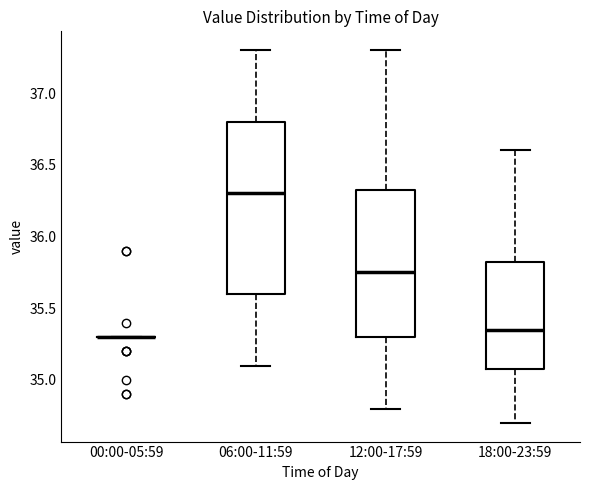

Reading left to right, read every box against the y-axis: the position of its median line, the range the box covers, and the ends of its whiskers. The values are not printed on the chart, so give them approximately, as read against the axis.

00:00-05:59: box collapsed to a line at 35.30, whiskers 35.30 to 35.30
06:00-11:59: median 36.30, box 35.60 to 36.80, whiskers 35.10 to 37.30
12:00-17:59: median 35.75, box 35.30 to 36.35, whiskers 34.80 to 37.30
18:00-23:59: median 35.35, box 35.10 to 35.85, whiskers 34.70 to 36.60